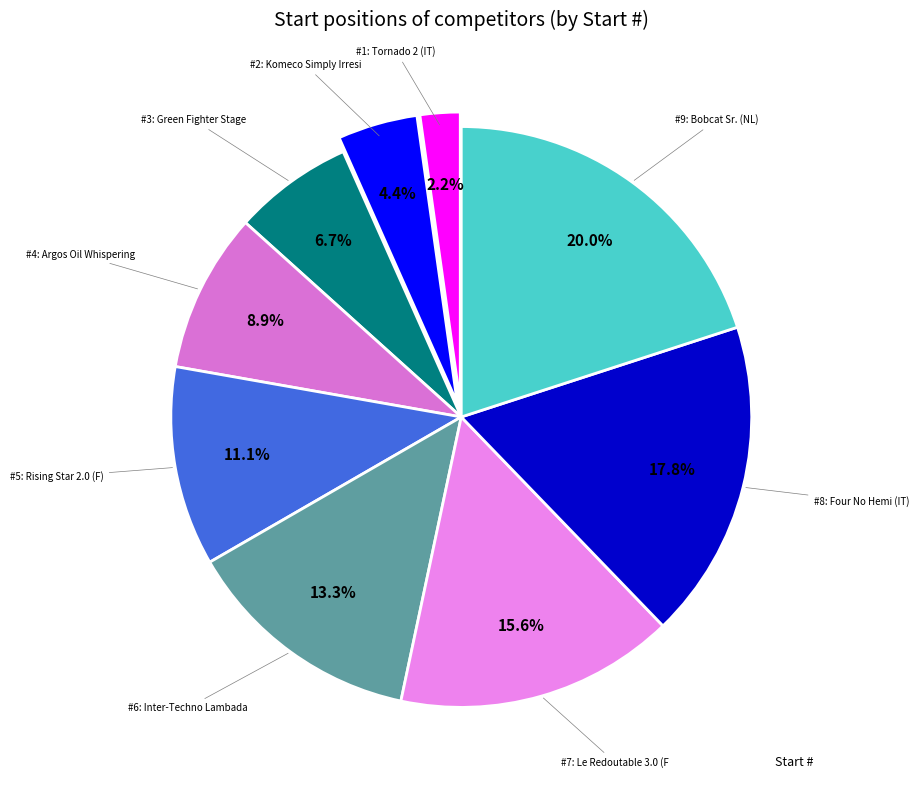

How many slices are in this pie chart?

9